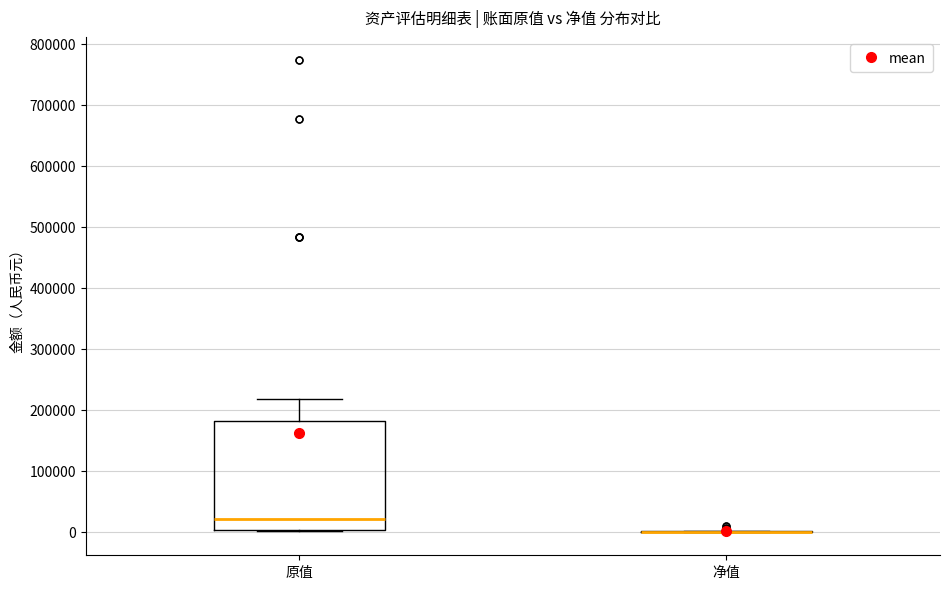

Reading left to right, transcribe this box plot: for each box, give where its median line is, the range the box spans, and where its two whiskers end, as read against the y-axis. The values are not printed on the chart, so give them approximately, as read against the axis.

原值: median 20000, box 0 to 180000, whiskers 0 to 220000
净值: box collapsed to a line at 0, whiskers 0 to 0